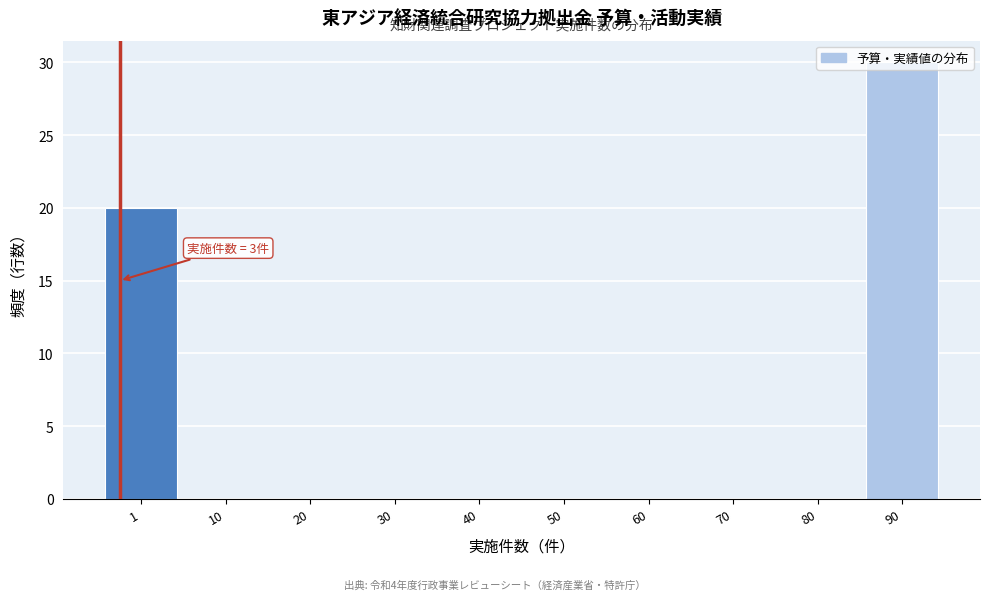

The value at 30 is 11. True or false?

False